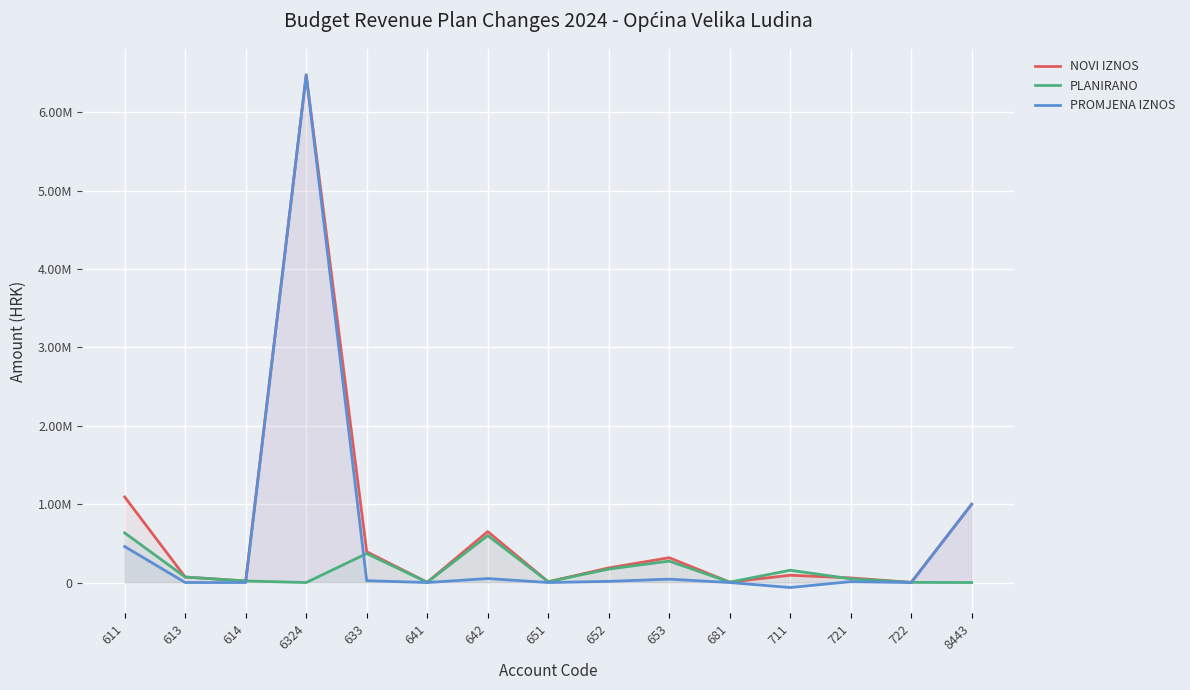

True or false: NOVI IZNOS has more than 0 points higher than both neighbors.

True